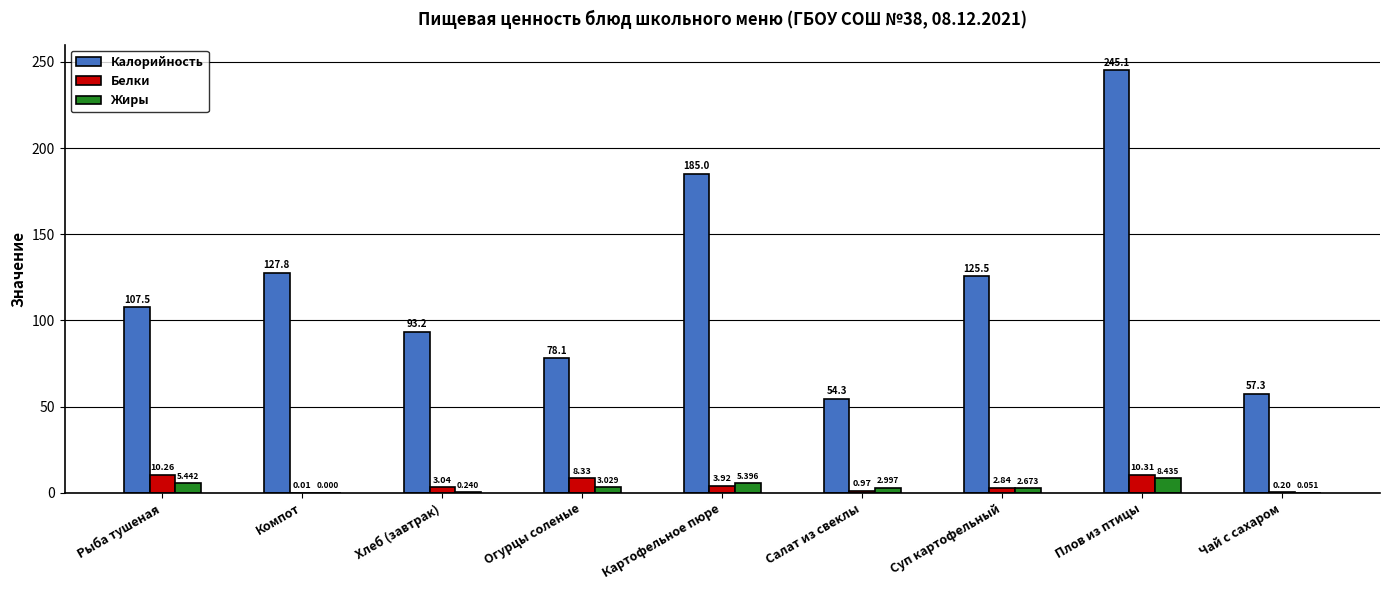

At which category is the sum across all series the highest?

Плов из птицы